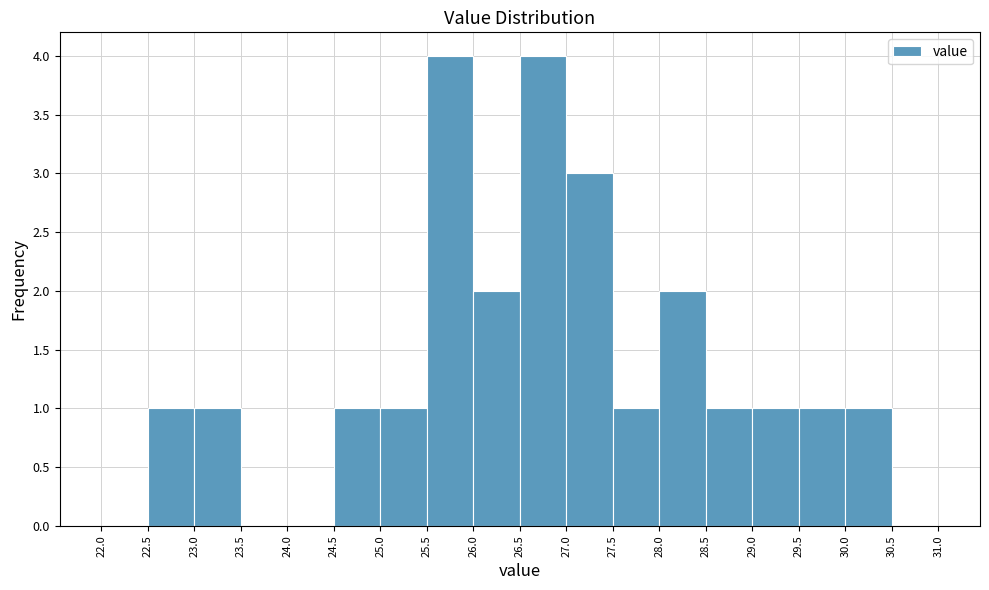

How tall is the bar that spans 27.5 to 28.0 on the x-axis? The values are not printed on the chart, so give them approximately, as read against the axis.

1